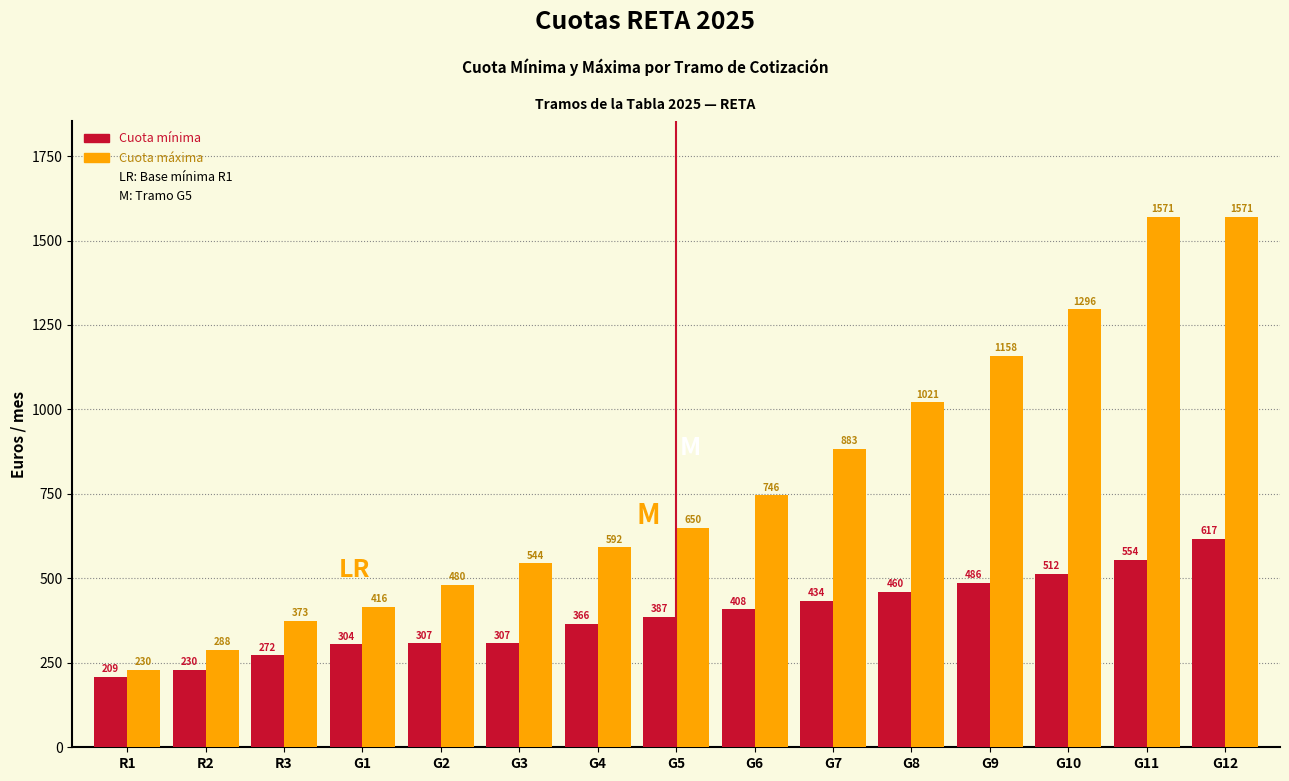

What is the sum of the Cuota mínima values at G4 and G12?

983.0